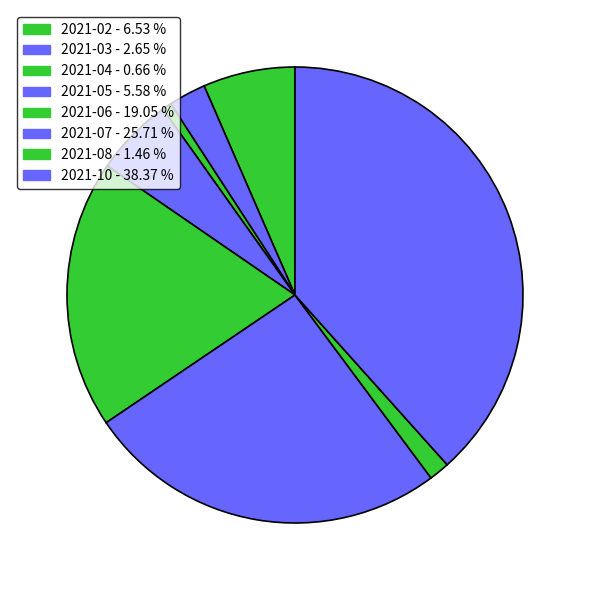

How many segments does this pie chart have?

8